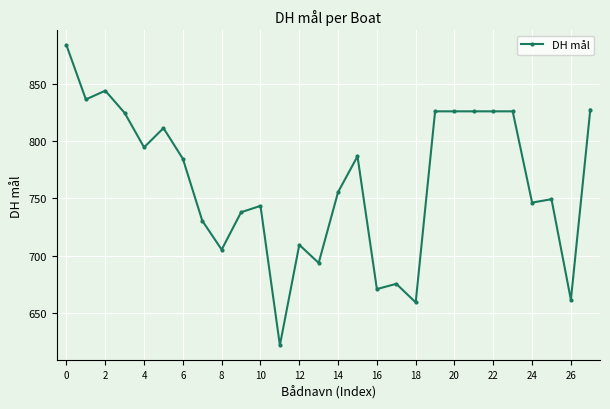

What is the maximum value shown in the chart?

883.4